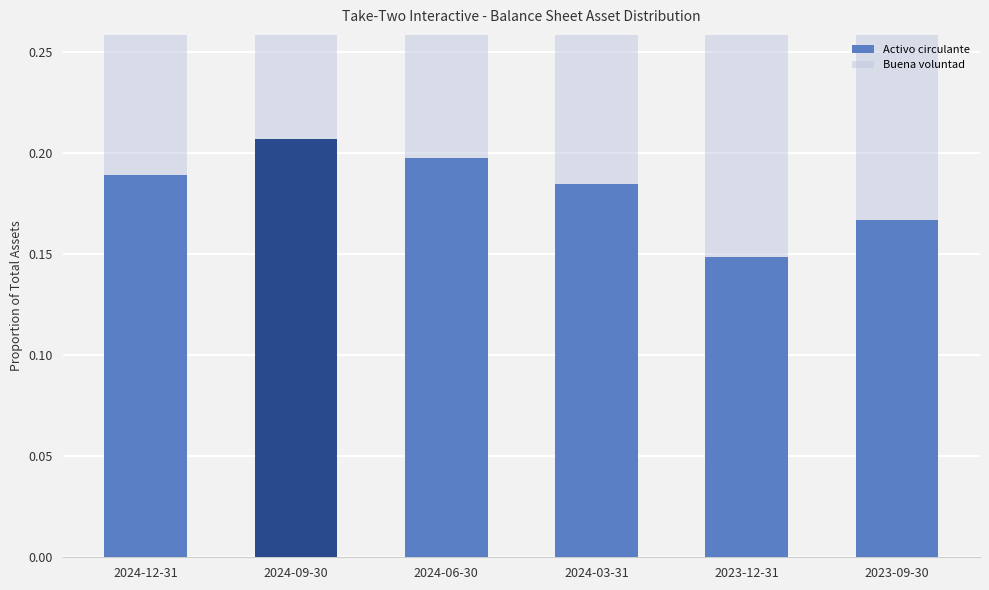

Where is Buena voluntad nearest to the value 0?

2024-09-30